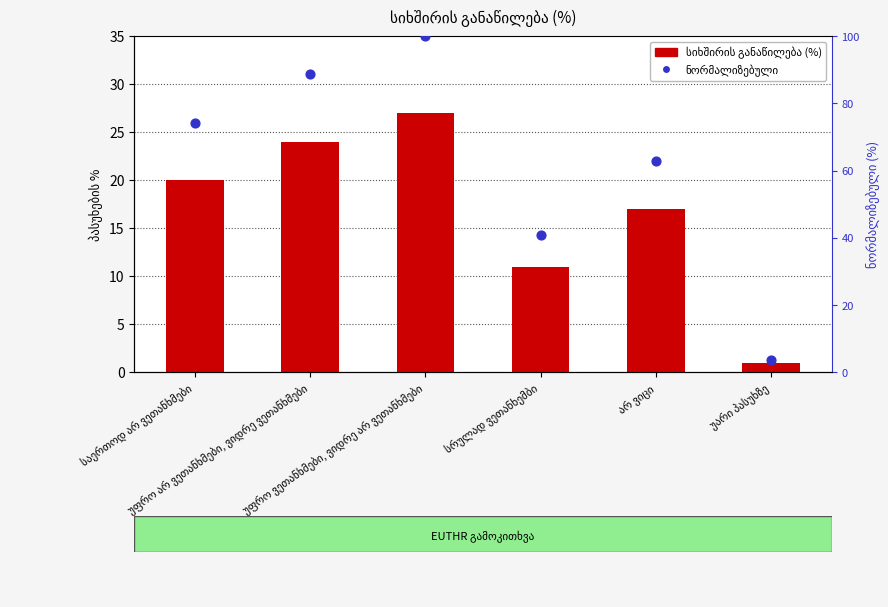

Which series has the widest spread of Y values?

ნორმალიზებული (0–100)